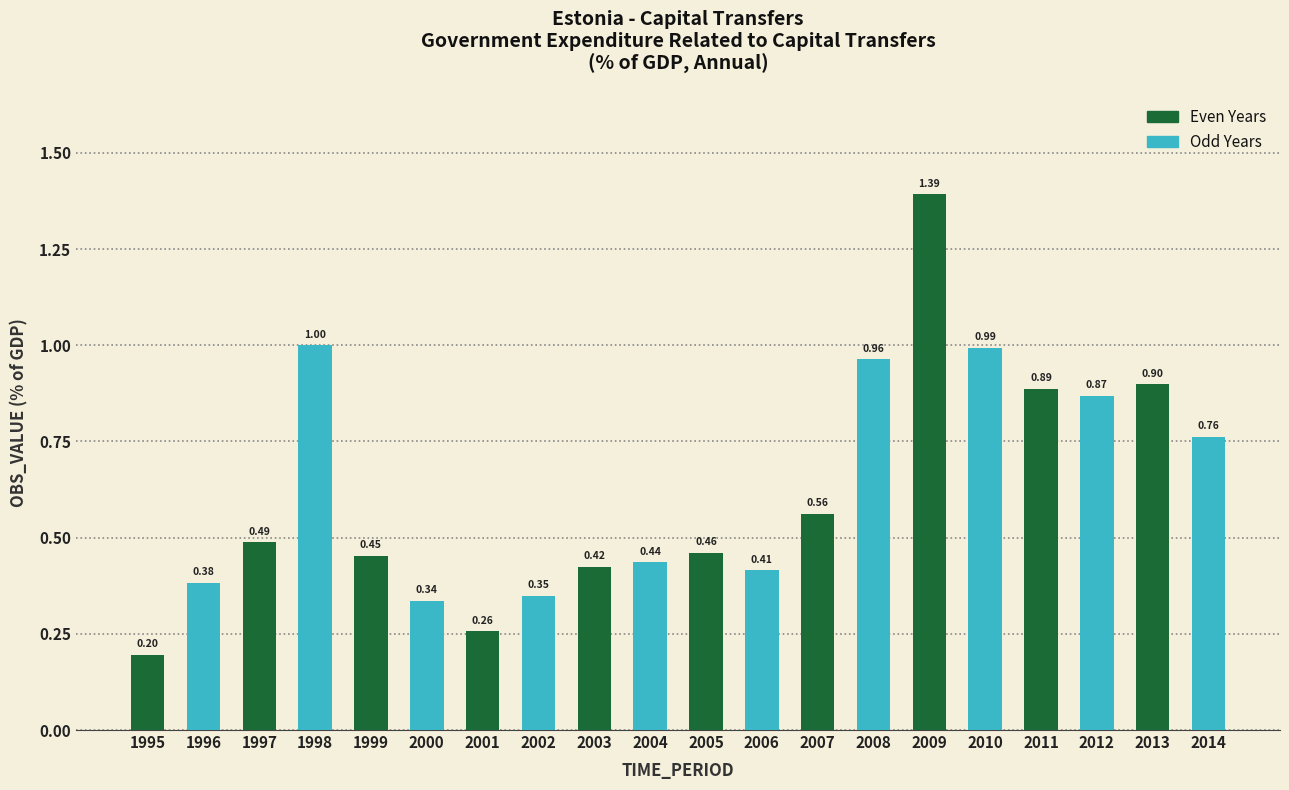

Rank the categories by value from highest to lowest.

2009, 1998, 2010, 2008, 2013, 2011, 2012, 2014, 2007, 1997, 2005, 1999, 2004, 2003, 2006, 1996, 2002, 2000, 2001, 1995